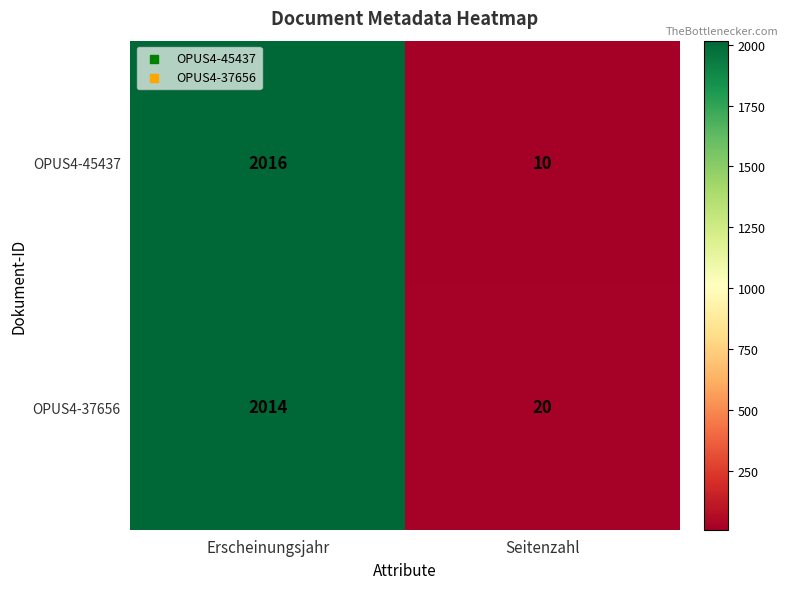

Which series has the widest spread of values?

OPUS4-45437